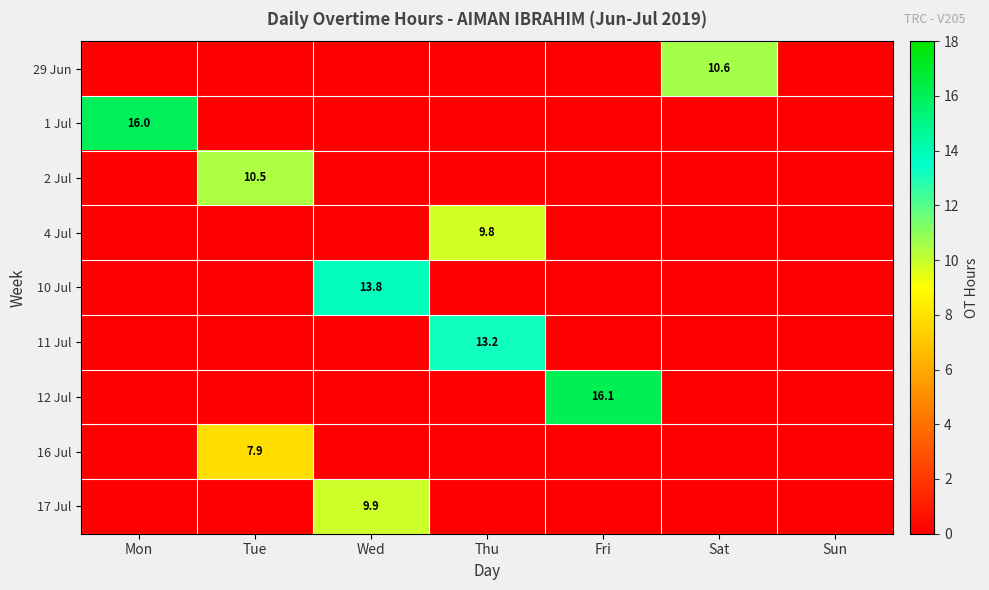

Count the number of categories in the chart.

7